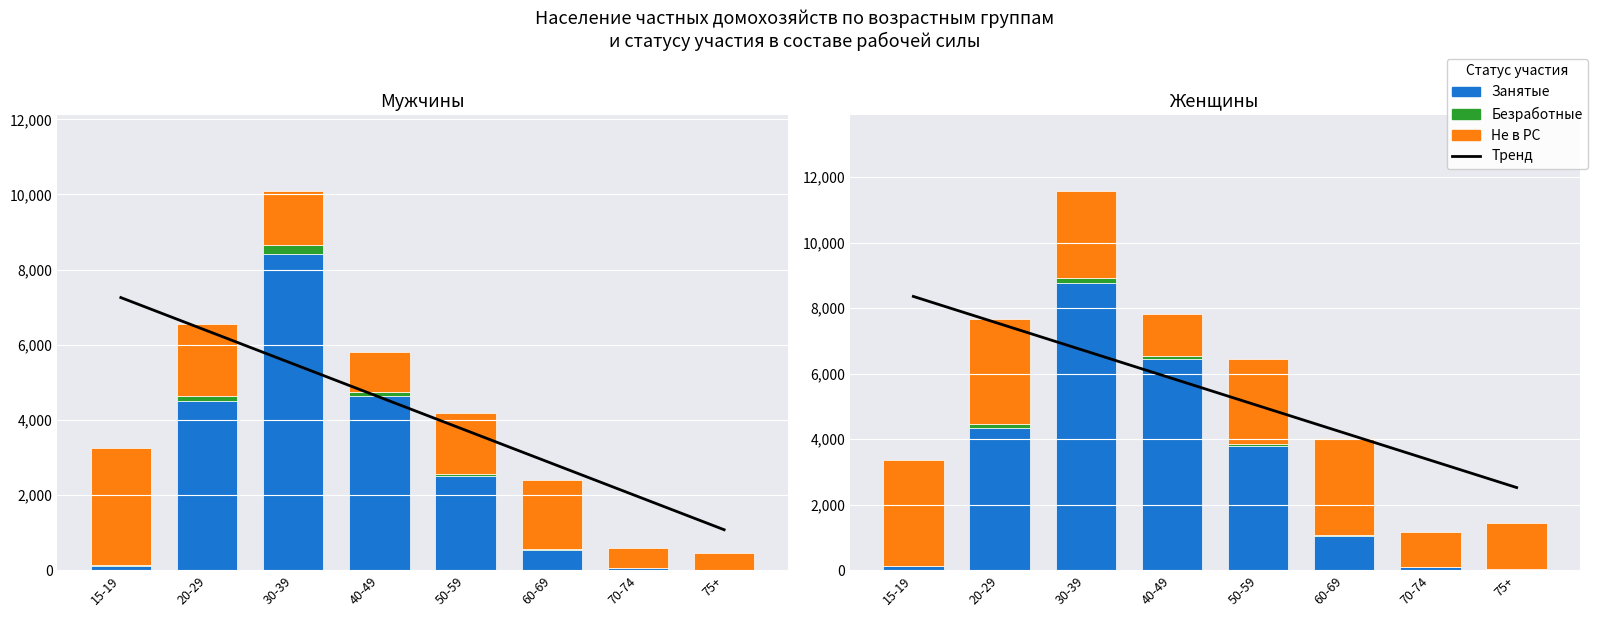

How many bars are there in each group?

3